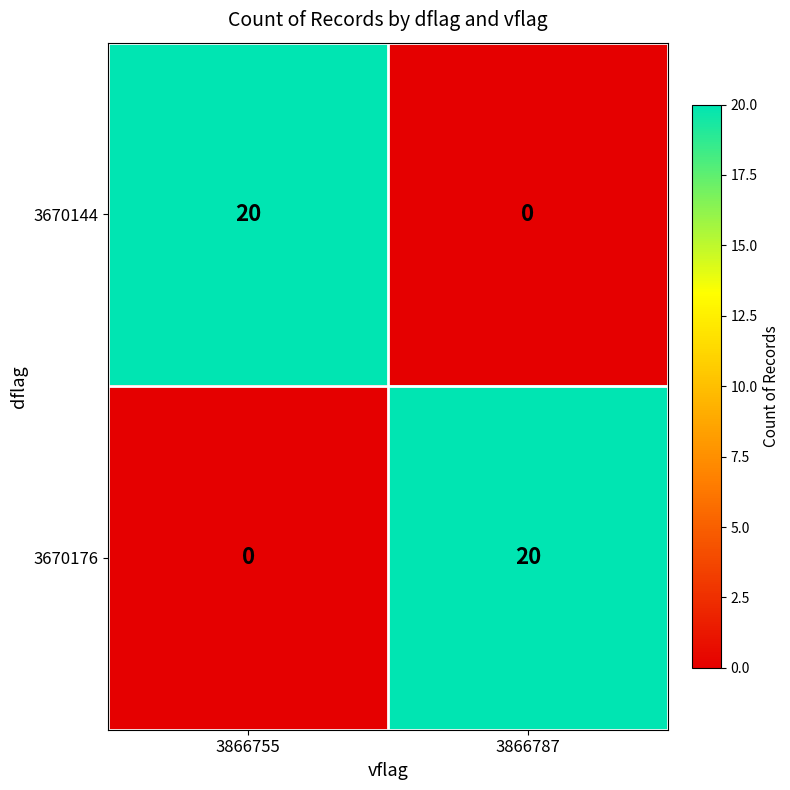

Reading left to right, list all the values displayed in this chart.

3670144: 20	0
3670176: 0	20